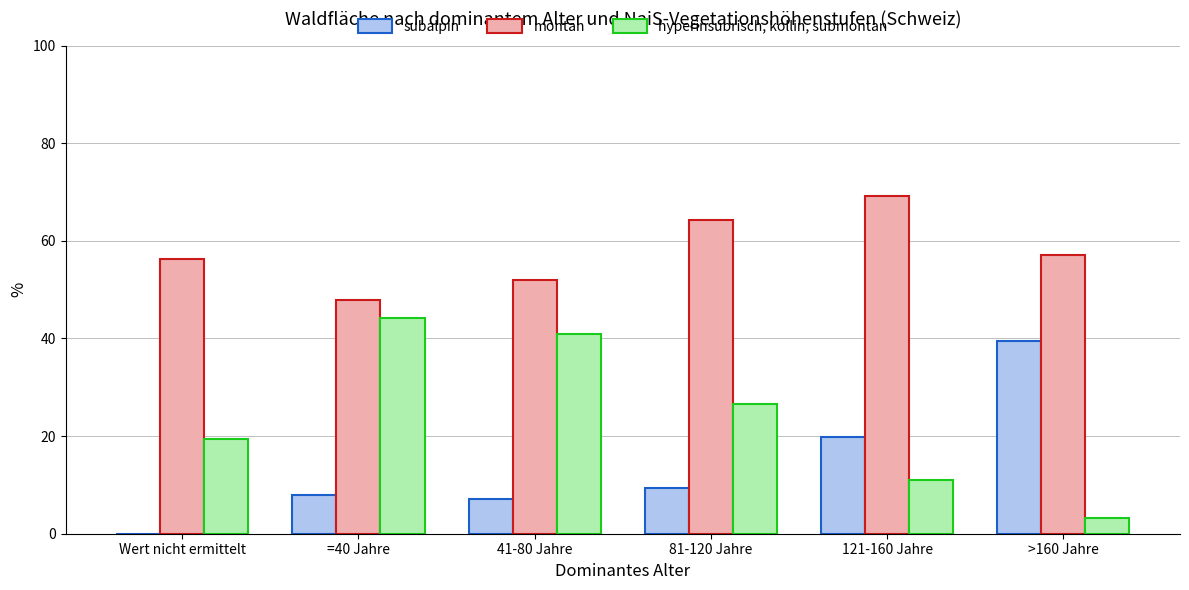

The hyperinsubrisch, kollin, submontan series shows 44.2 at =40 Jahre. True or false?

True